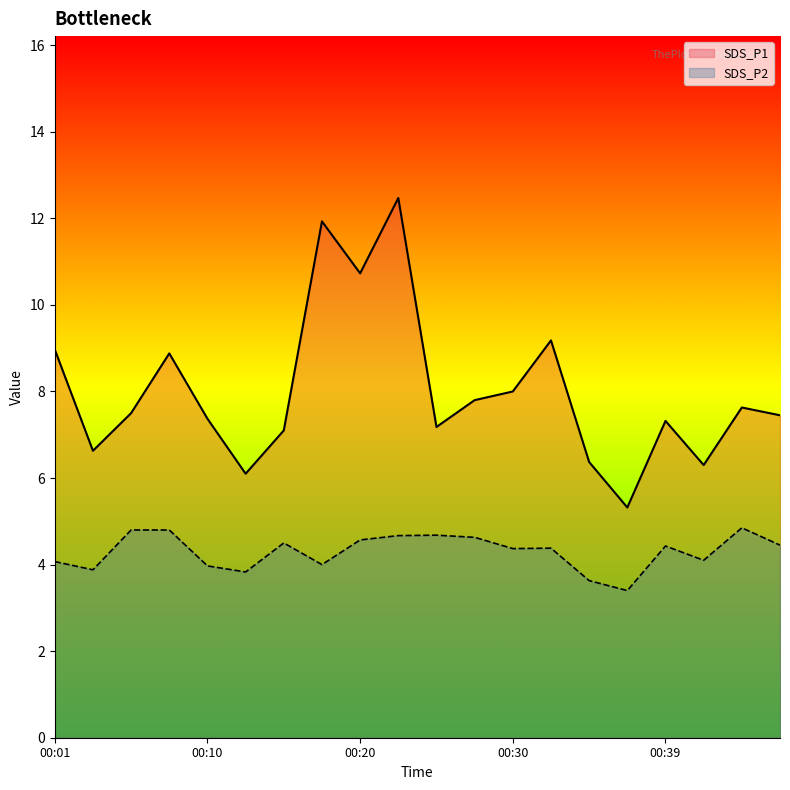

What is the sum of all SDS_P1 values?

160.2